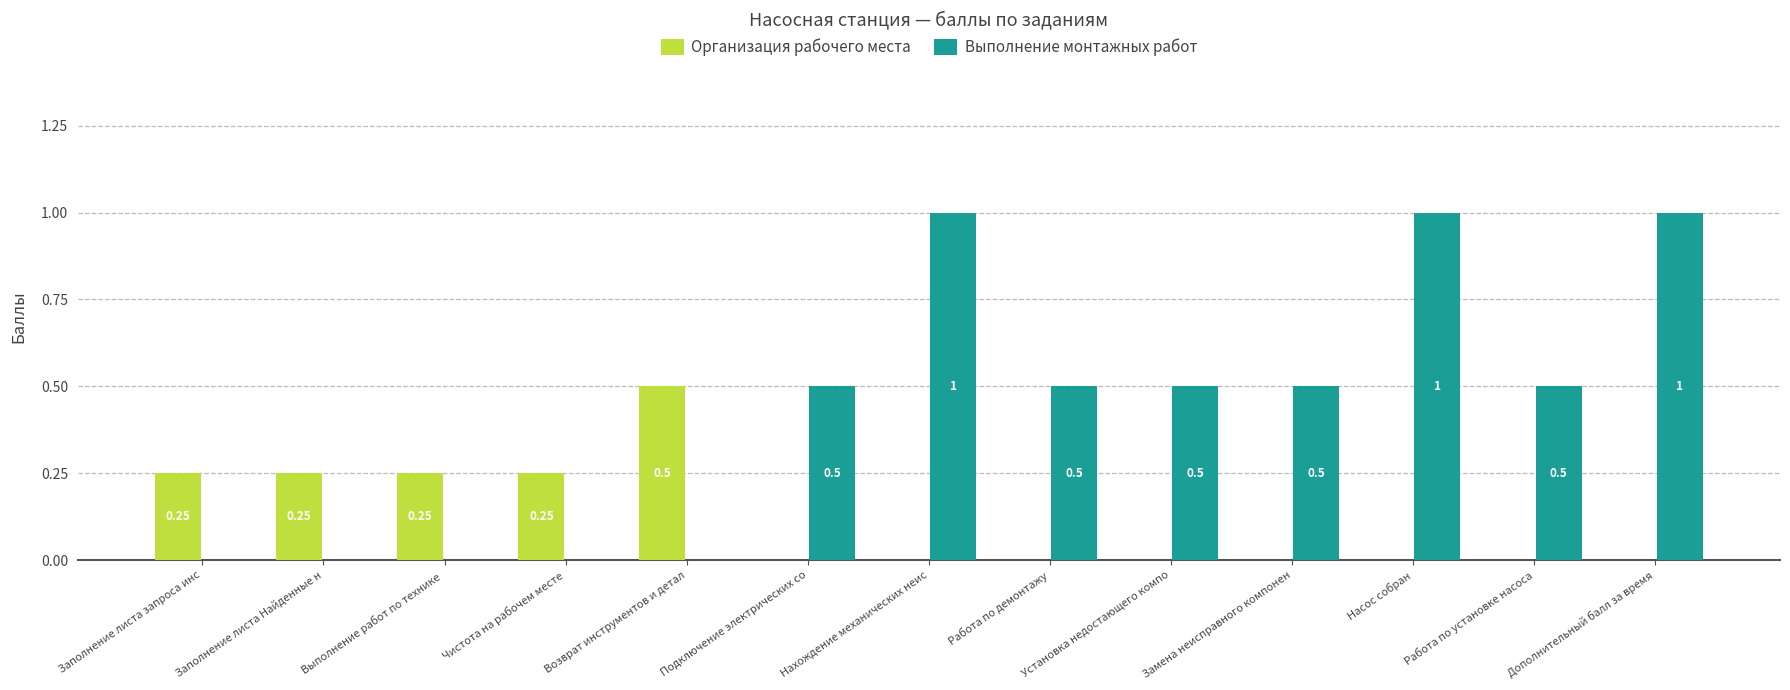

Which series has the largest range (max minus min)?

Выполнение монтажных работ